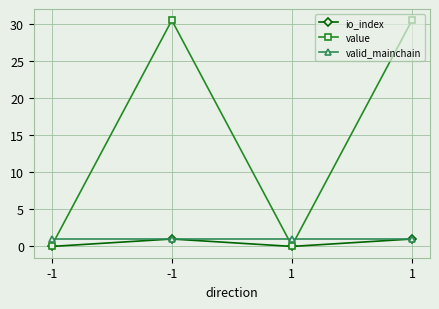

What is the sum of the io_index values at -1 and 1?

1.0